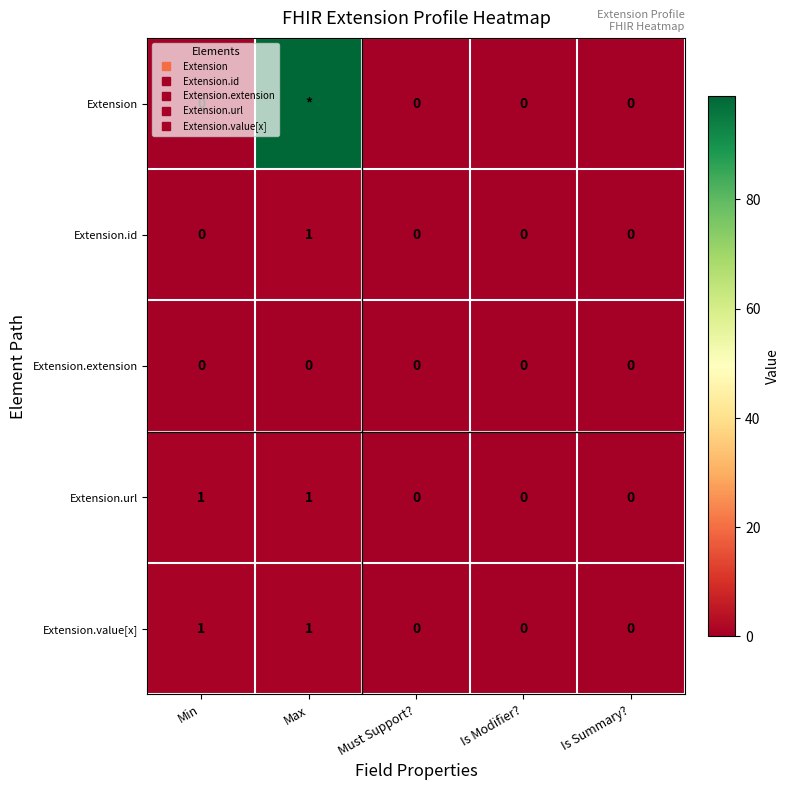

The value of Extension.id at Must Support? is -1. True or false?

False